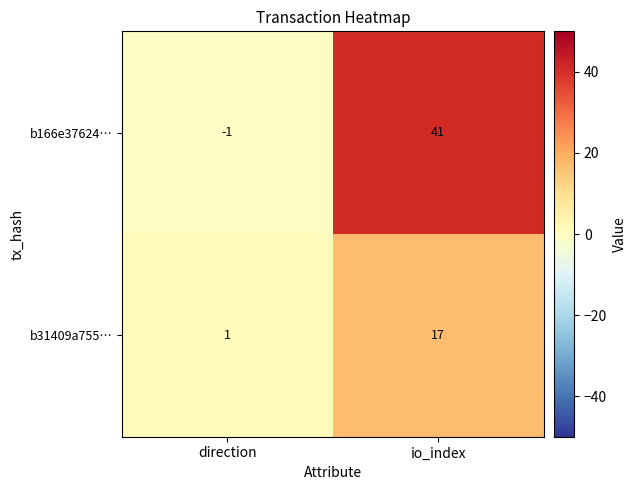

Rank the series by their average value, from highest to lowest.

b166e37624…, b31409a755…